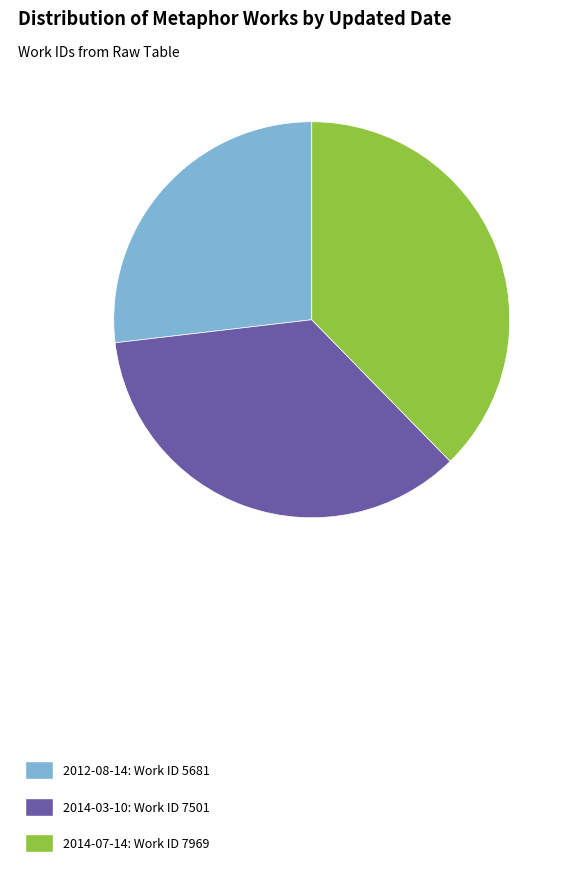

What is the largest slice in the pie chart?

2014-07-14